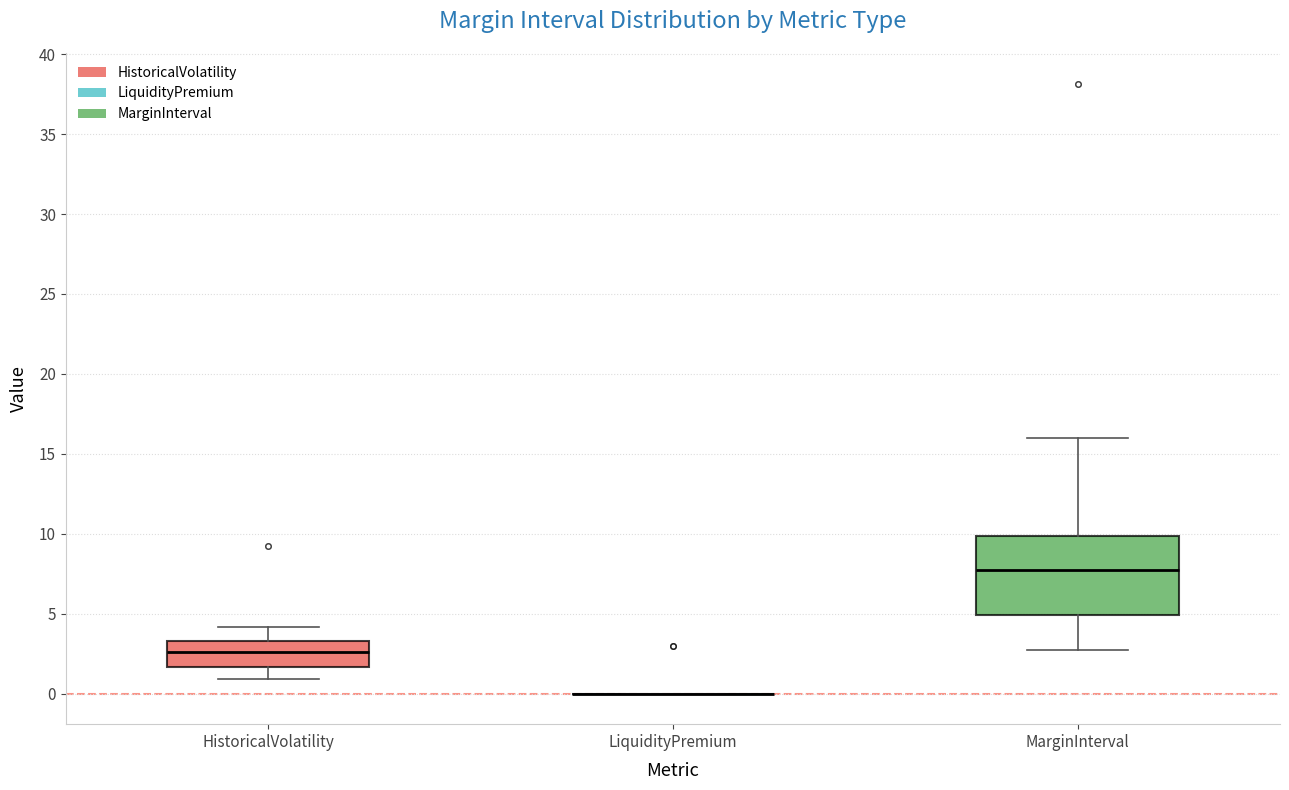

Reading left to right, transcribe this box plot: for each box, give where its median line is, the range the box spans, and where its two whiskers end, as read against the y-axis. The values are not printed on the chart, so give them approximately, as read against the axis.

HistoricalVolatility: median 2.5, box 1.5 to 3.5, whiskers 1.0 to 4.0
LiquidityPremium: box collapsed to a line at 0.0, whiskers 0.0 to 0.0
MarginInterval: median 7.5, box 5.0 to 10.0, whiskers 2.5 to 16.0